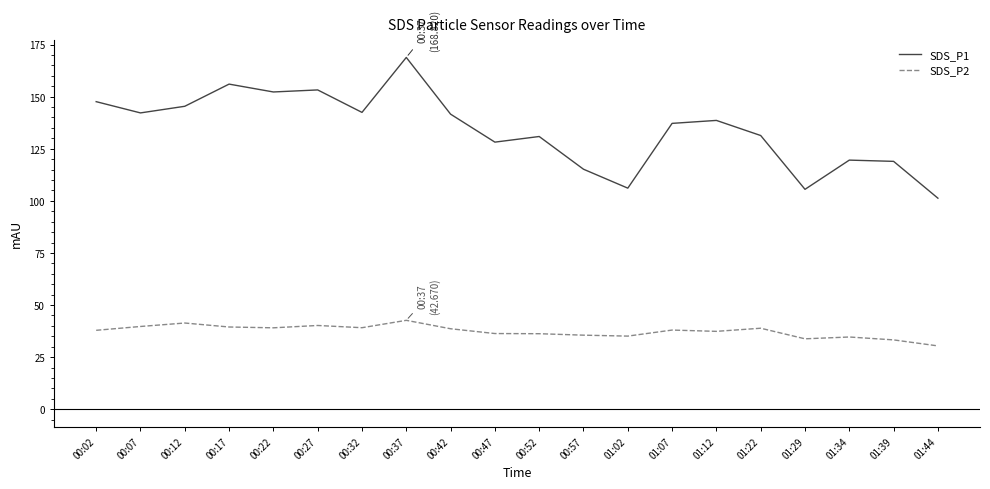

Between 00:27 and 01:07, which series saw the biggest shift?

SDS_P1